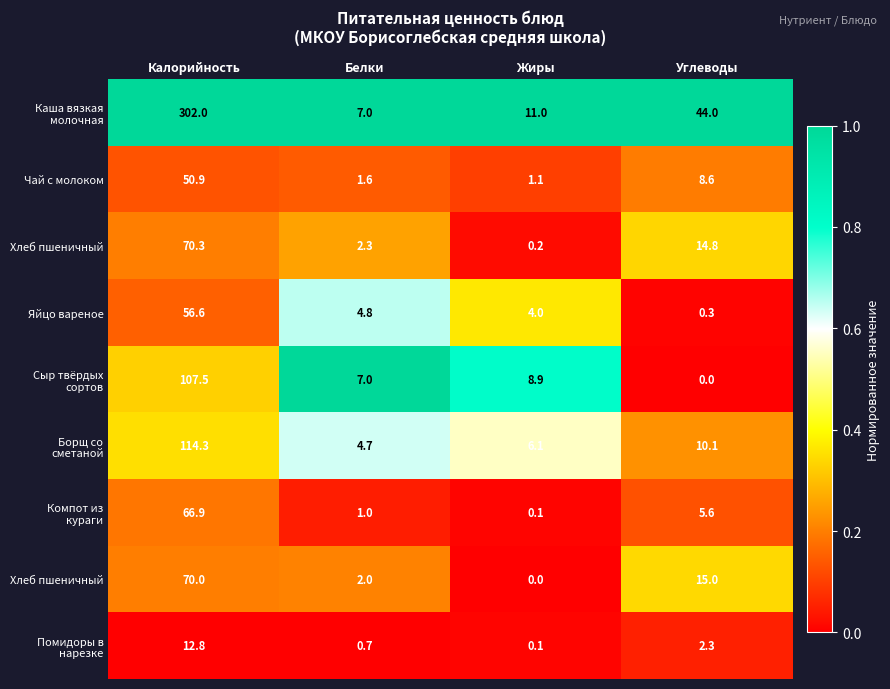

At which category does the chart reach its minimum across all series?

Углеводы